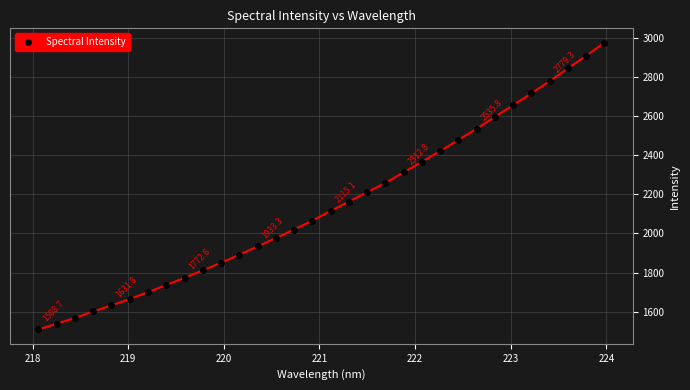

What is the value of the 28th point from the left?

2716.6